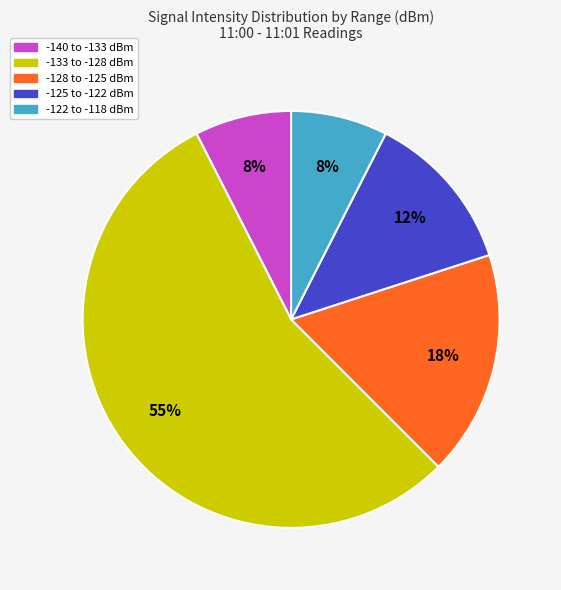

To the nearest percent, what is the difference between the largest and smallest slice percentages?

48%